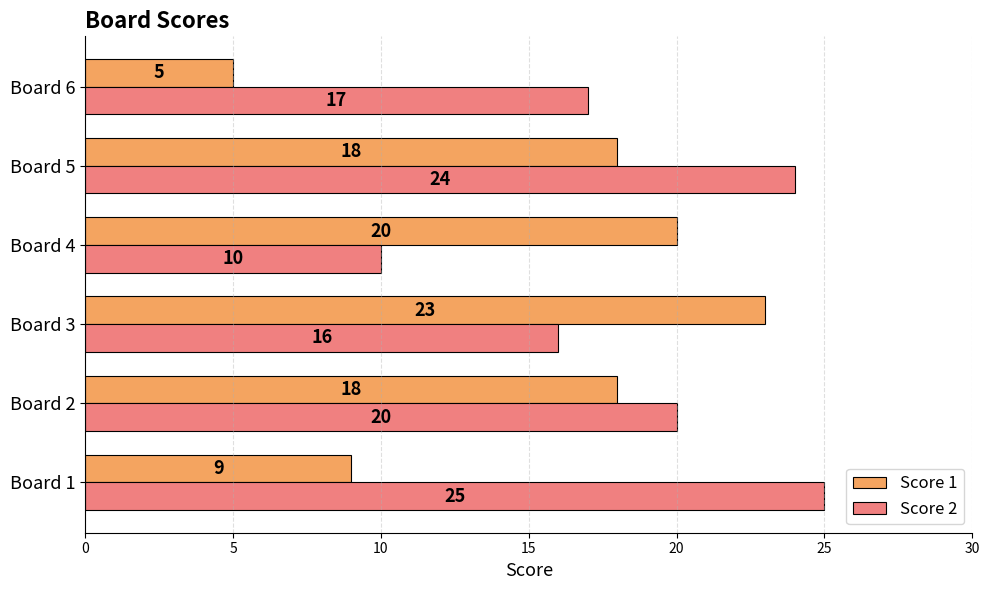

Rank the series by their maximum value, from highest to lowest.

Score 2, Score 1